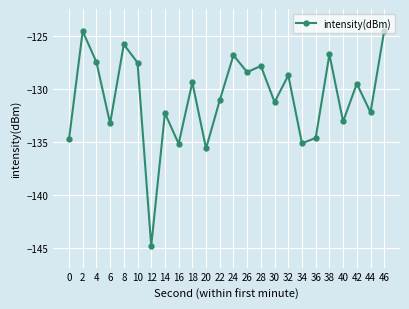

What is the value of the 13th point from the left?

-126.8